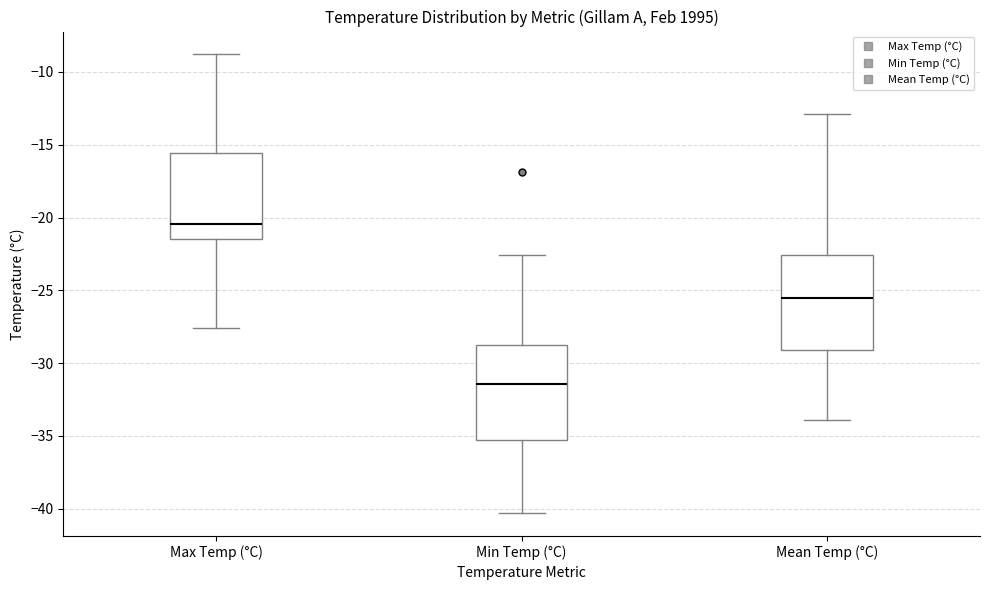

Which box has the highest median line?

Max Temp (°C)